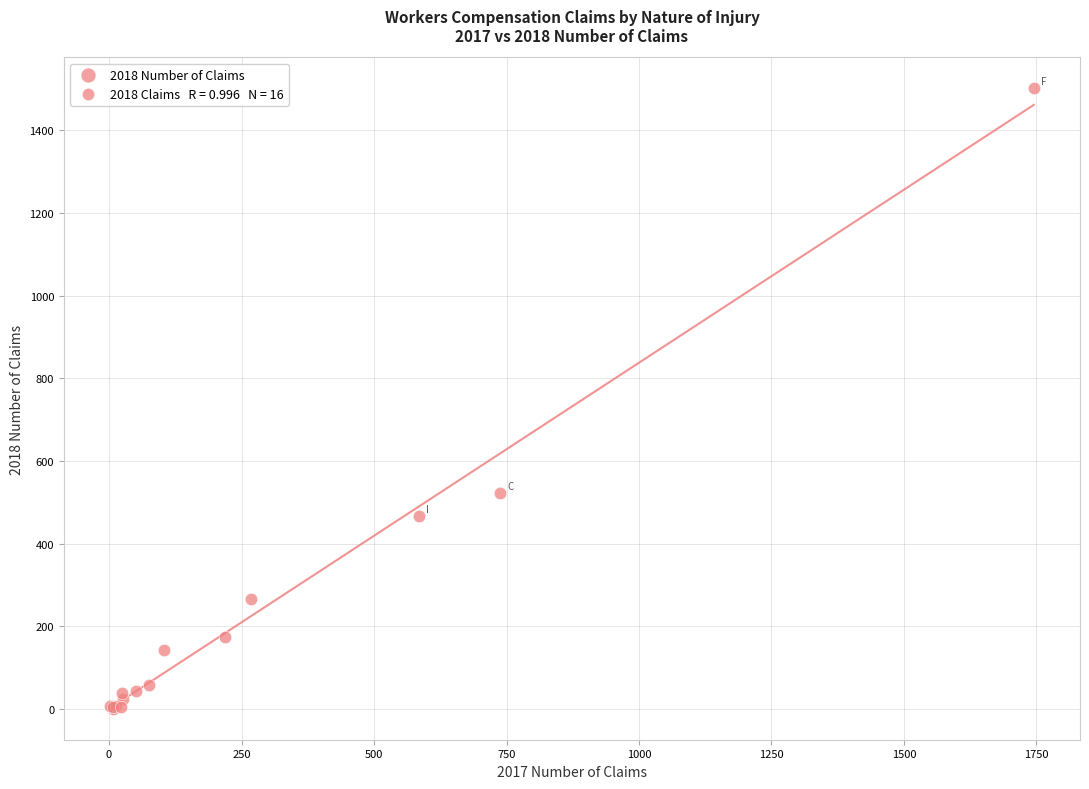

What Y value in the scatter plot is closest to 751?

523